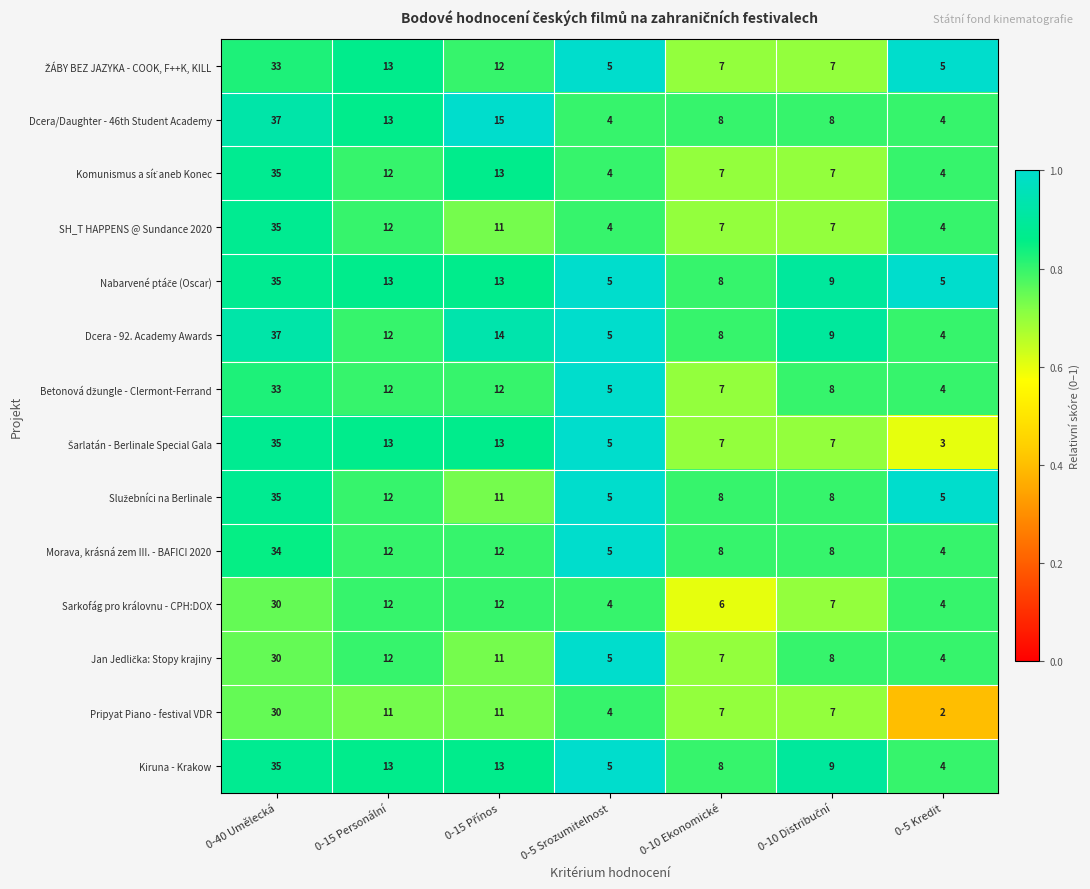

What is the difference between the highest and lowest values at 0-40 Umělecká?

7